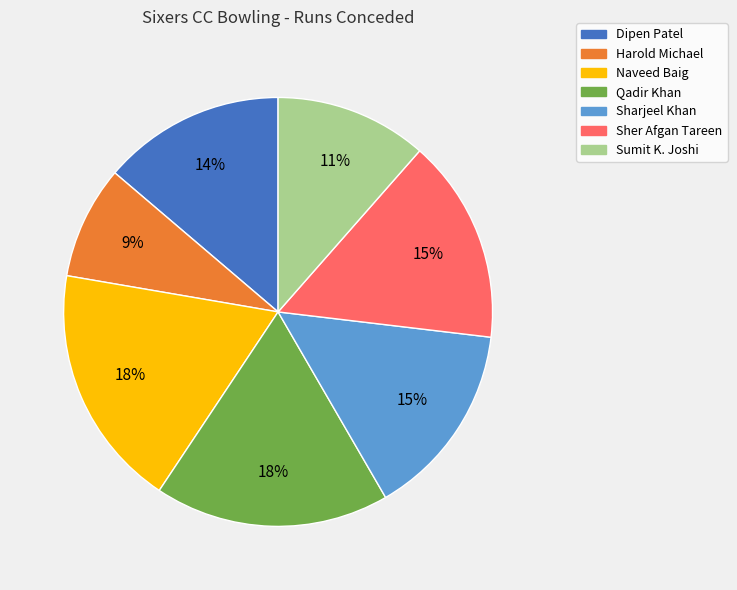

Is there any slice that represents more than half of the pie?

No